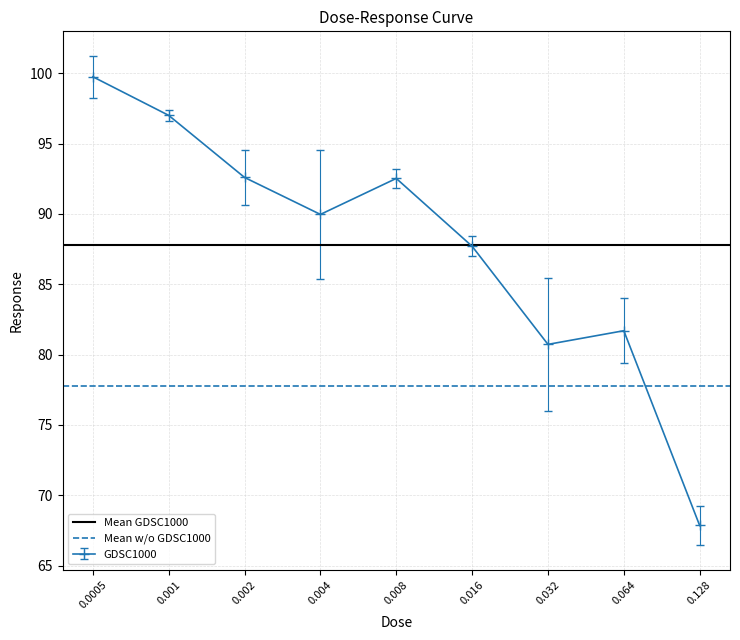

At which category does GDSC1000 reach its first local peak?

0.008